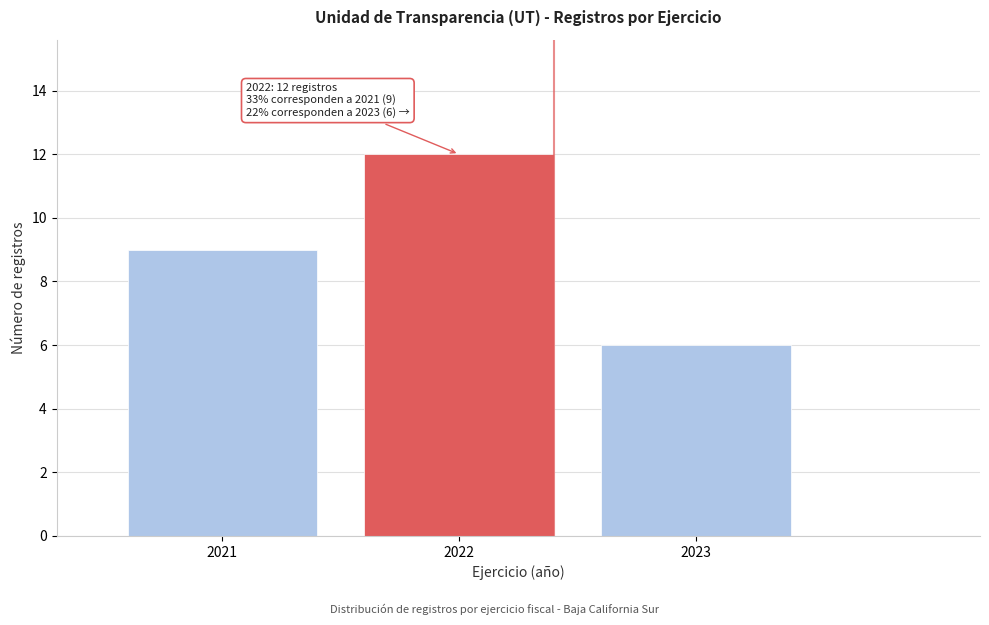

Reading right to left, list all the values displayed in this chart.

6	12	9